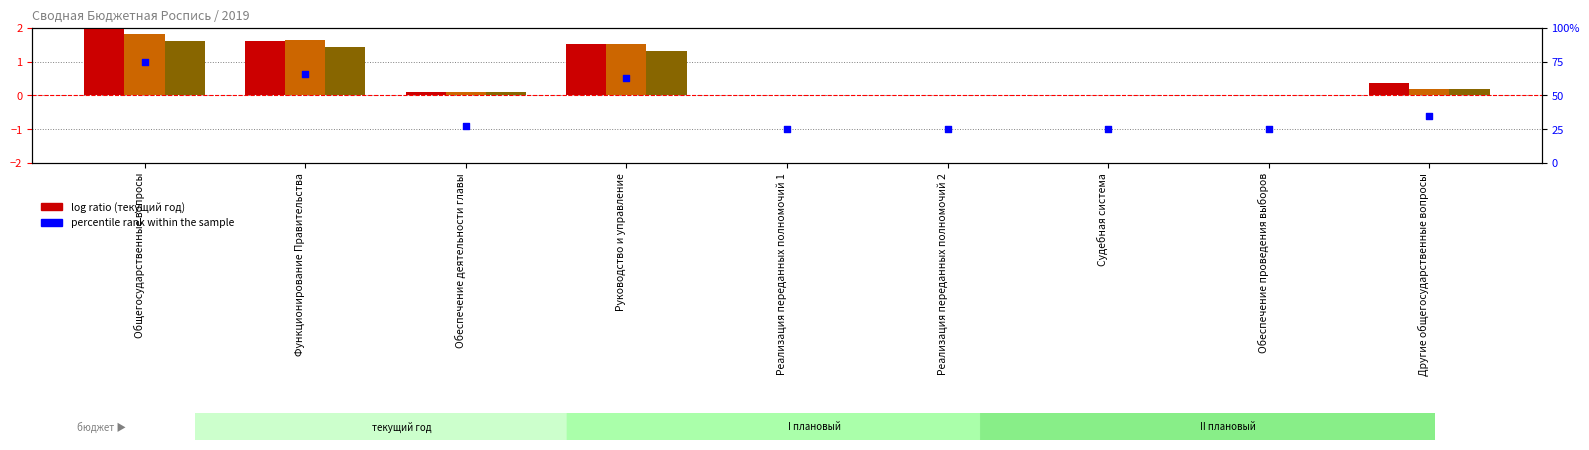

At how many categories does at least one series exceed 0?

9